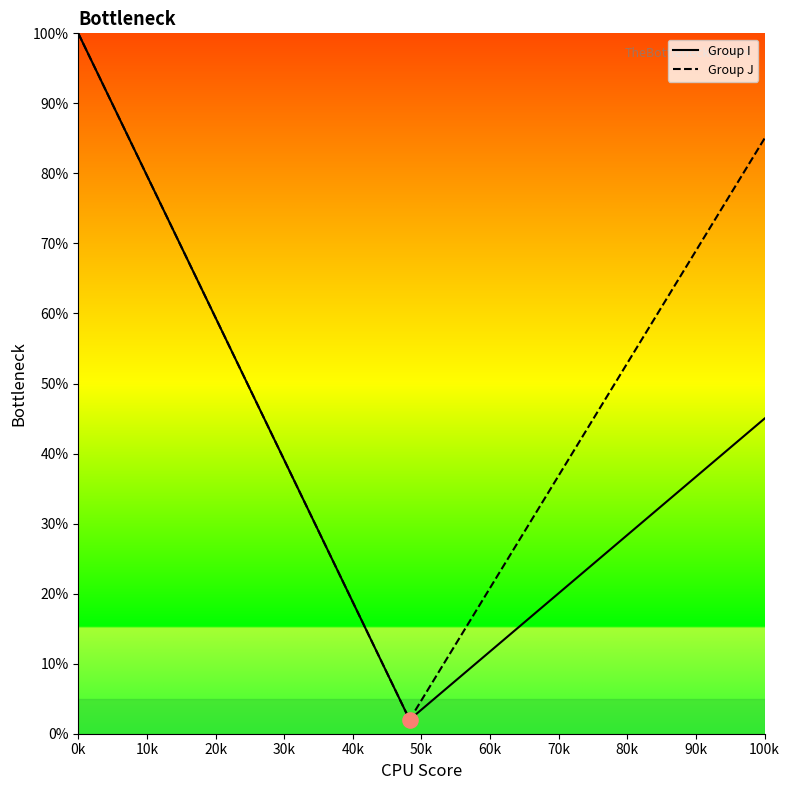

Which series has the largest total across all categories?

Group J